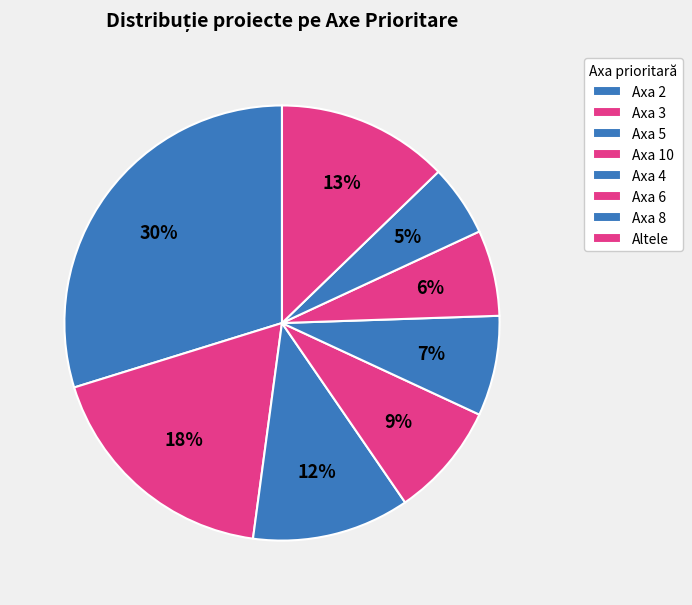

Which has a higher value, Axa 5 or Axa 2?

Axa 2